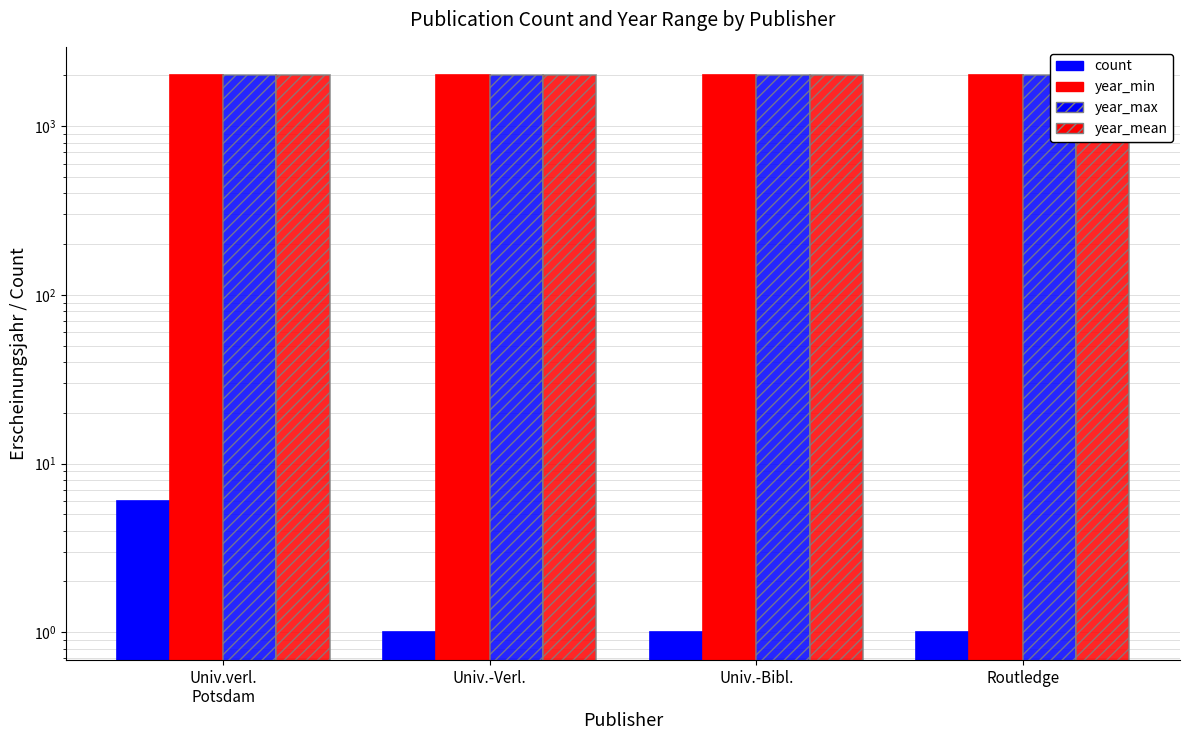

Read the year_mean value at Univ.-Verl..

2003.0